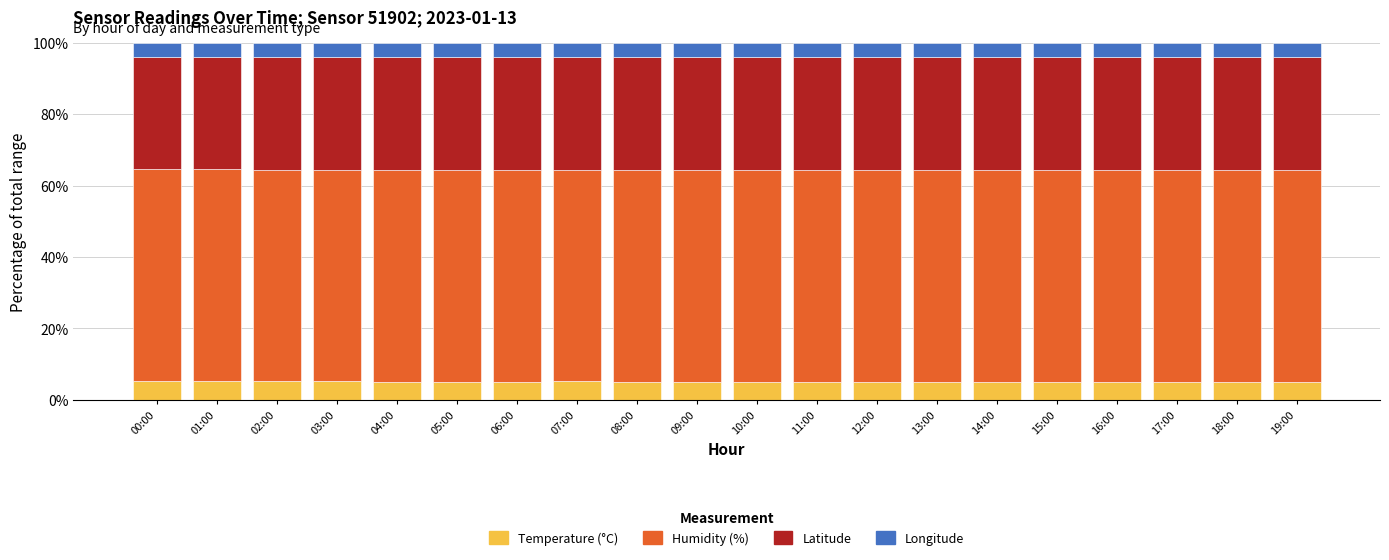

What is the total value across all series at 11:00?

100.0